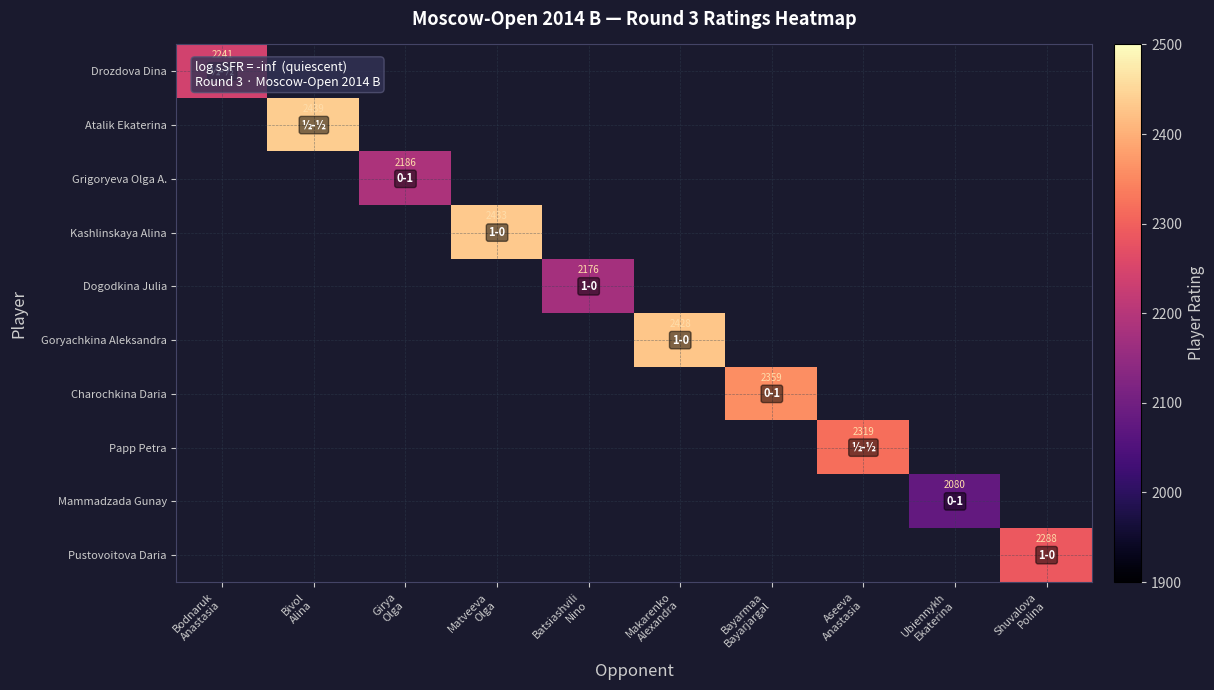

True or false: Papp Petra has a value of 591.2 at Aseeva Anastasia.

False